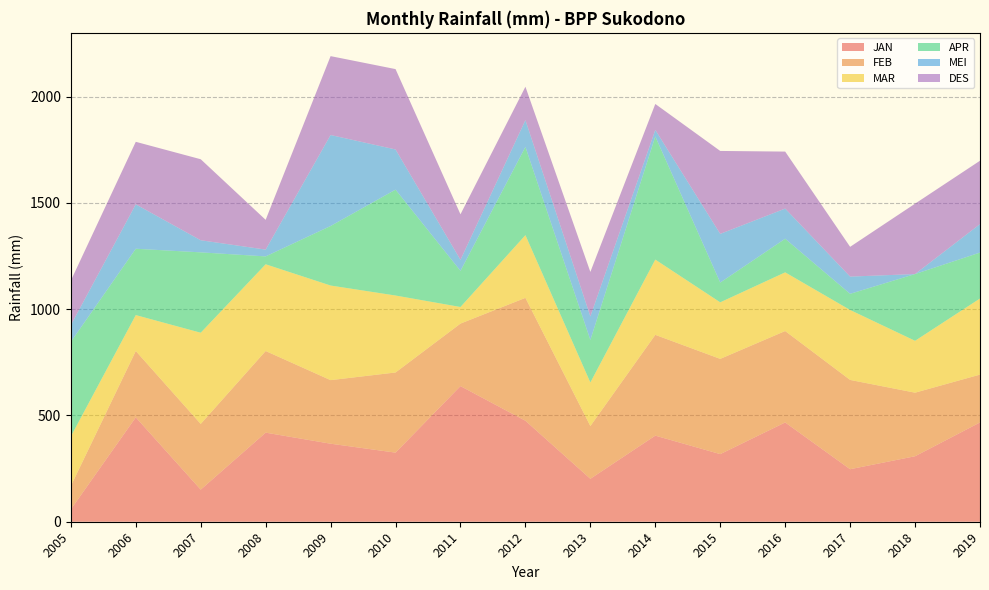

Reading right to left, list all the values displayed in this chart.

JAN: 467	308	247	467	318	405	202	475	638	325	367	419	151	491	58
FEB: 225	299	420	430	448	474	248	578	294	377	299	384	309	312	110
MAR: 358	244	329	276	266	354	205	295	78	362	445	408	429	169	233
APR: 216	314	76	158	93	579	200	415	170	498	280	37	378	312	445
MEI: 134	0	81	142	229	31	111	126	52	189	428	32	57	209	79
DES: 298	331	140	268	390	122	209	157	214	378	371	140	381	294	209